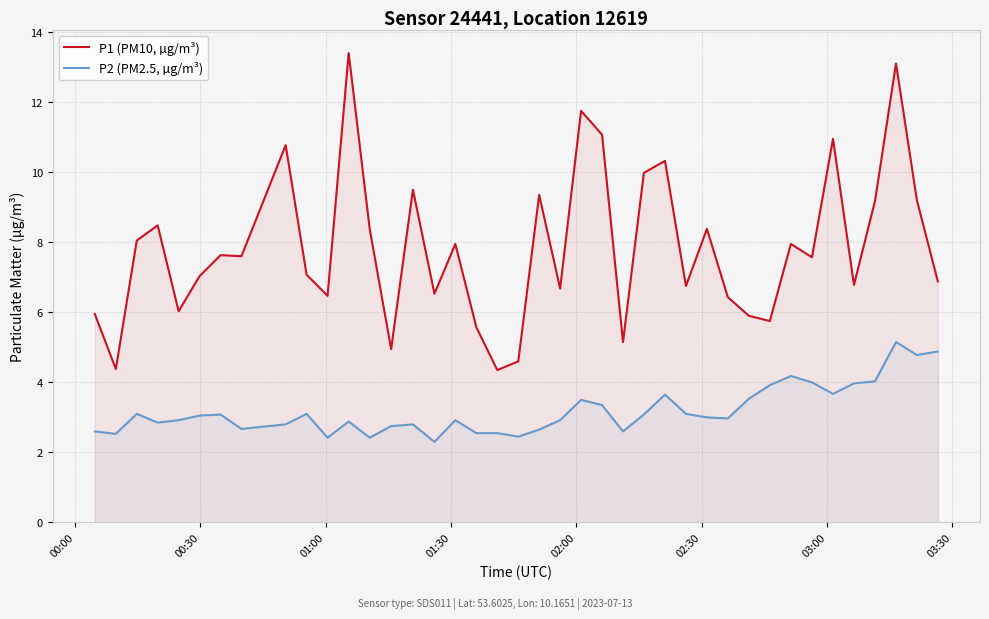

True or false: P1 (PM10, µg/m³) and P2 (PM2.5, µg/m³) intersect in this chart.

False